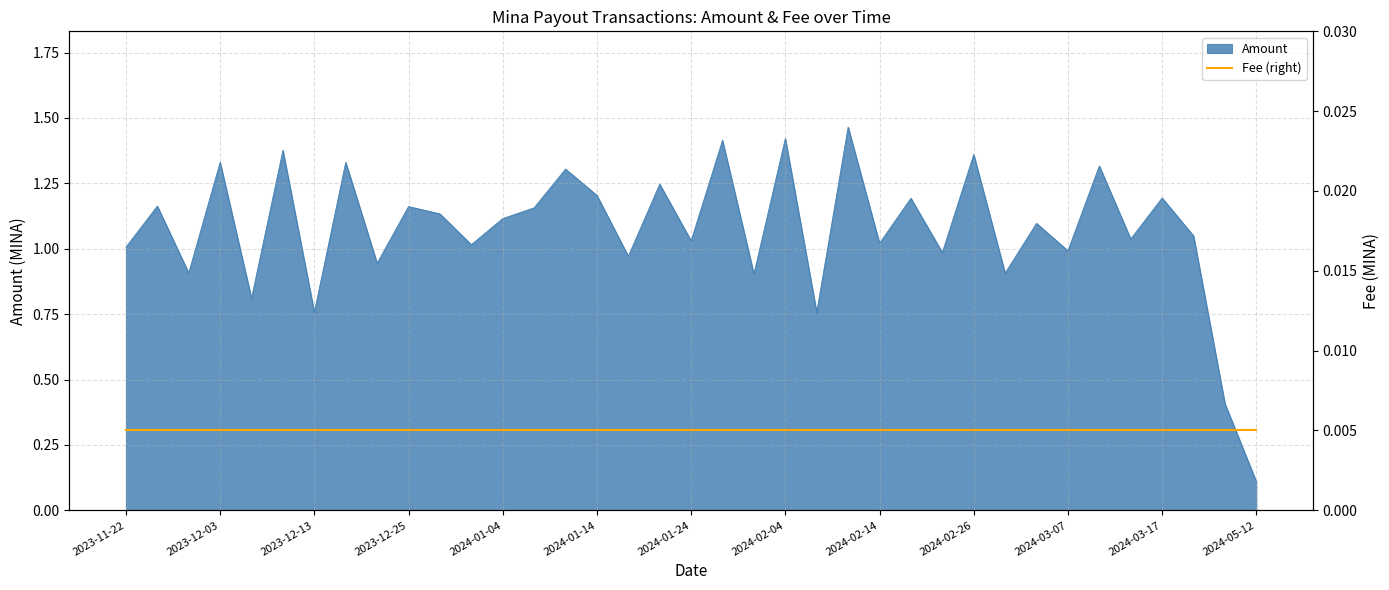

How many lines are shown in the chart?

1